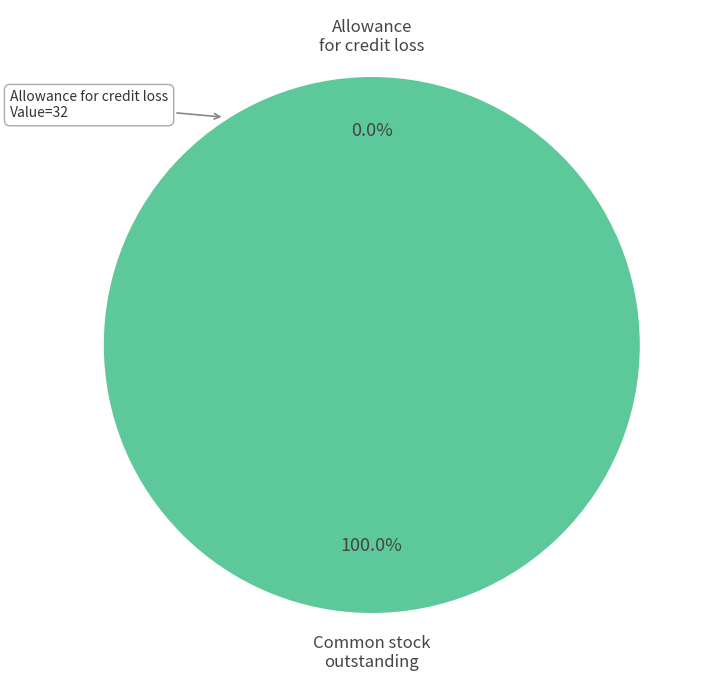

Does any single category account for the majority?

Yes